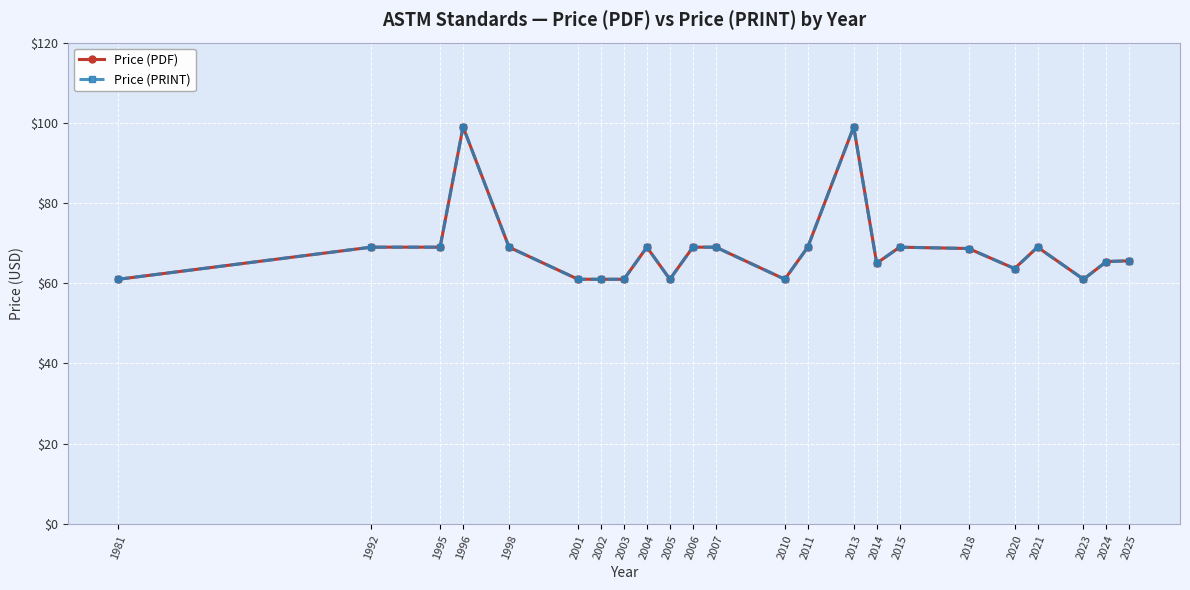

In Price (PRINT), how many points are higher than both neighbors (excluding endpoints)?

5